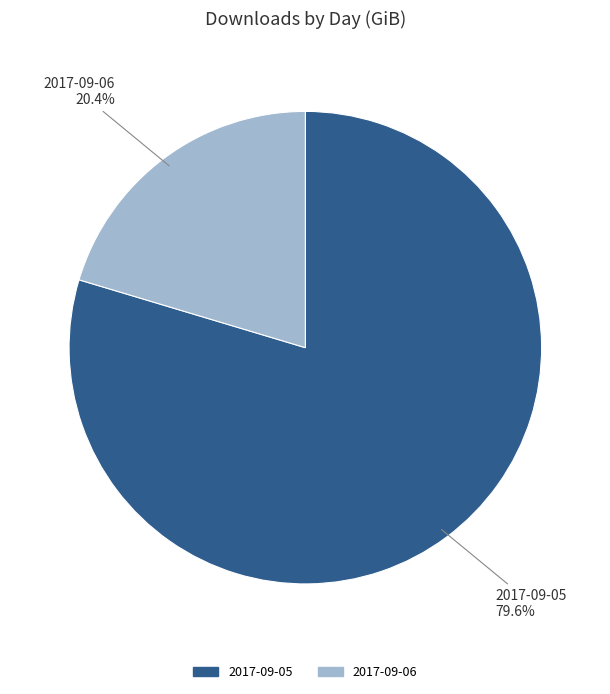

Which has a higher value, 2017-09-06 or 2017-09-05?

2017-09-05